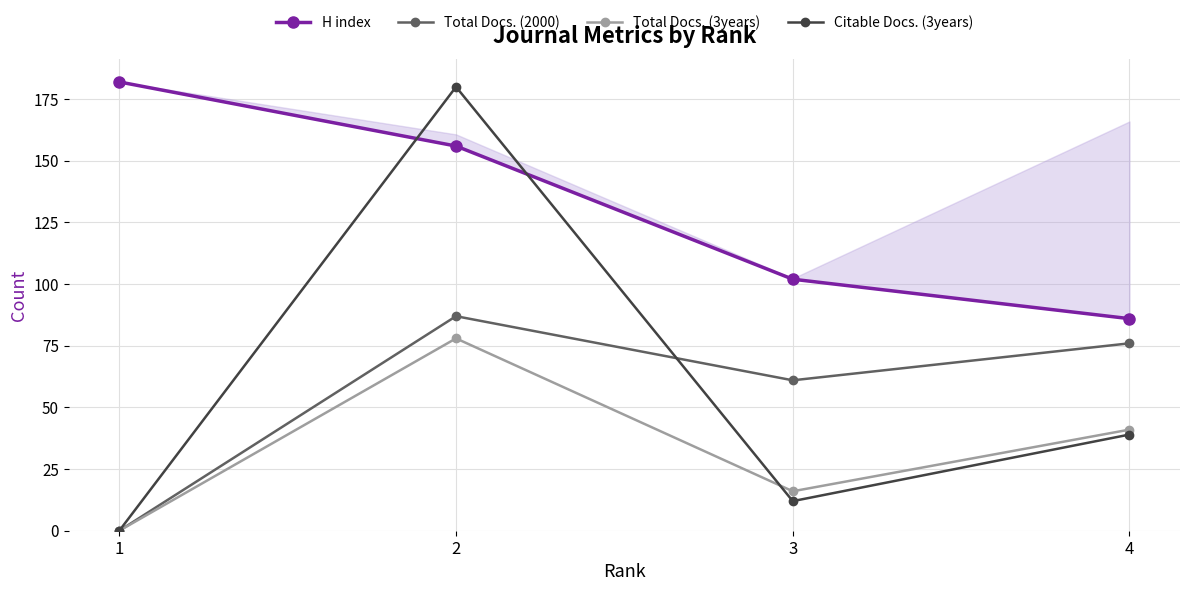

Reading left to right, list all the values displayed in this chart.

H index: 1=182	2=156	3=102	4=86
Total Docs. (2000): 1=0	2=87	3=61	4=76
Total Docs. (3years): 1=0	2=78	3=16	4=41
Citable Docs. (3years): 1=0	2=180	3=12	4=39